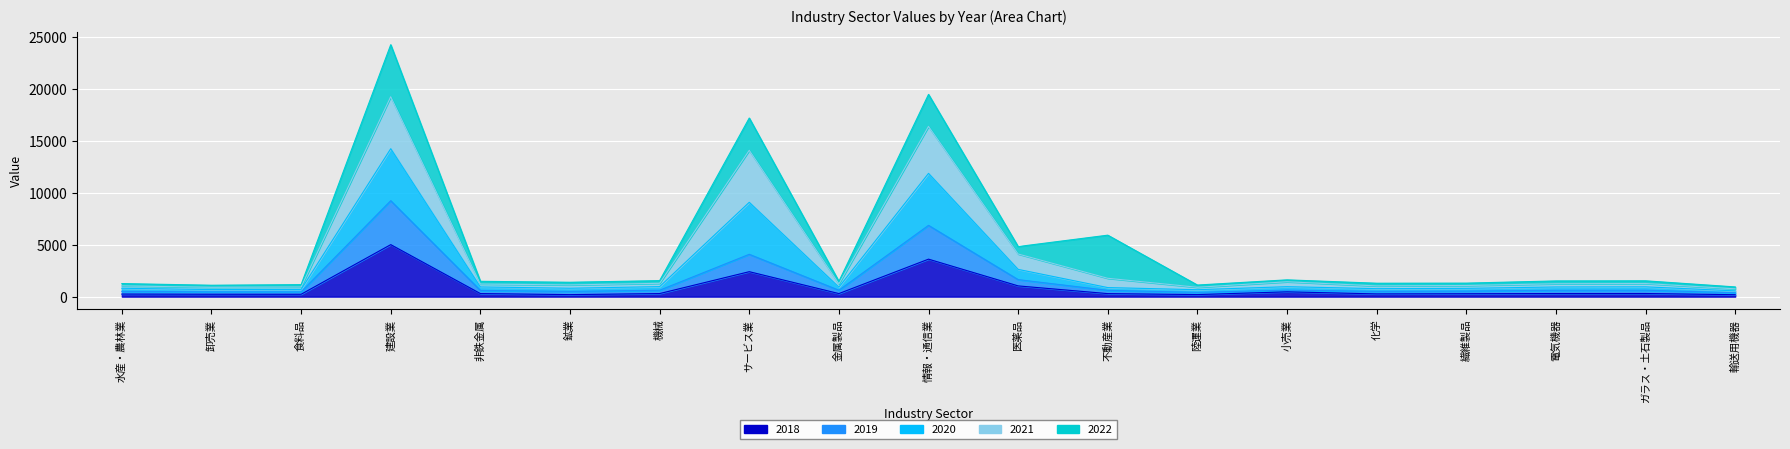

What is the sum of the 2018 values at 不動産業 and 建設業?

22190.5